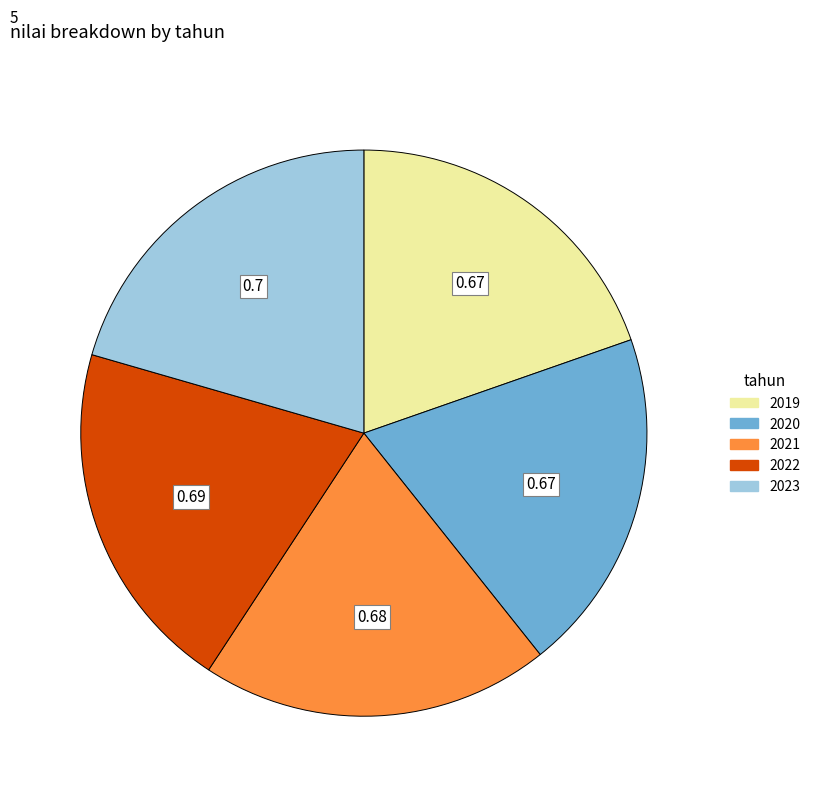

Count the number of slices in the pie.

5